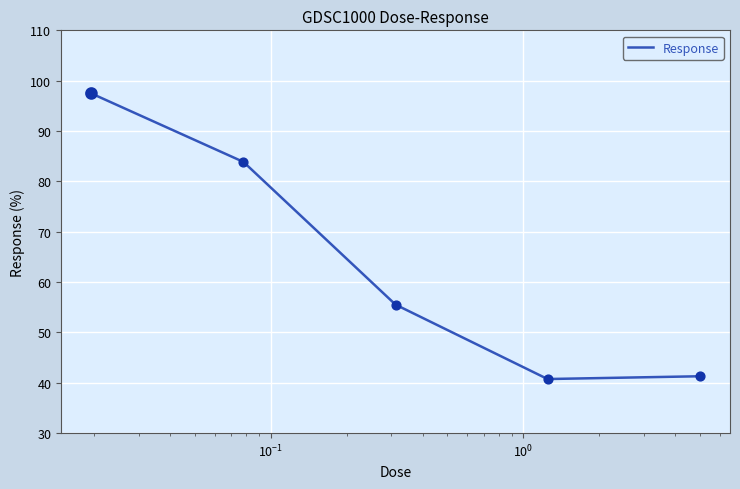

What is the sum of all values?

318.9